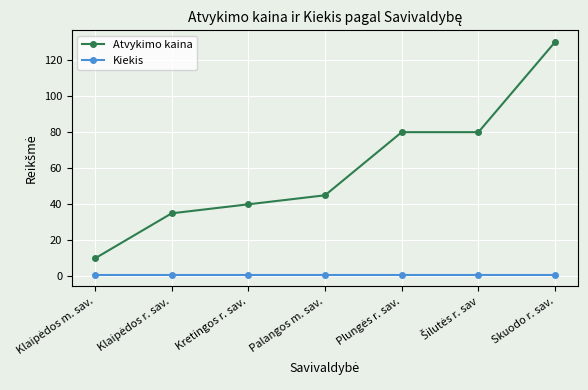

How many lines are shown in the chart?

2